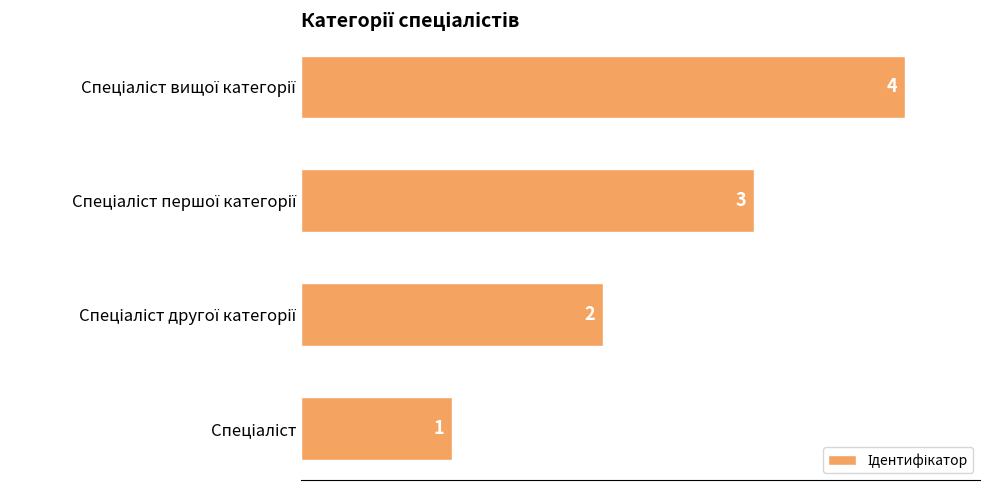

What is the sum of all values?

10